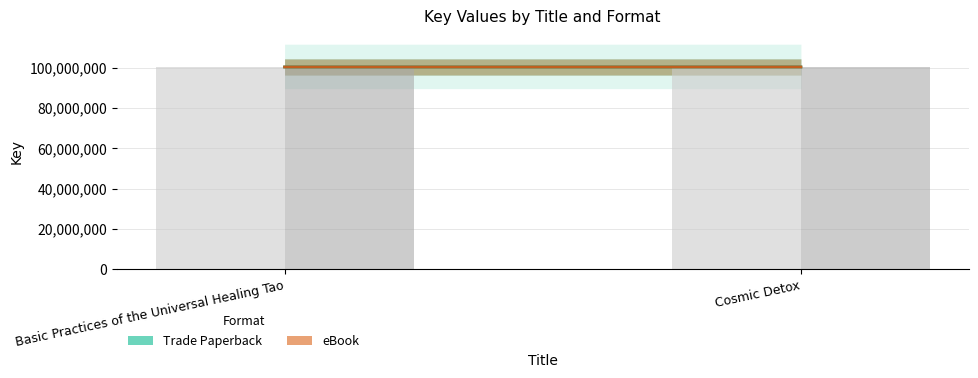

At how many categories does at least one series exceed 100430356?

1